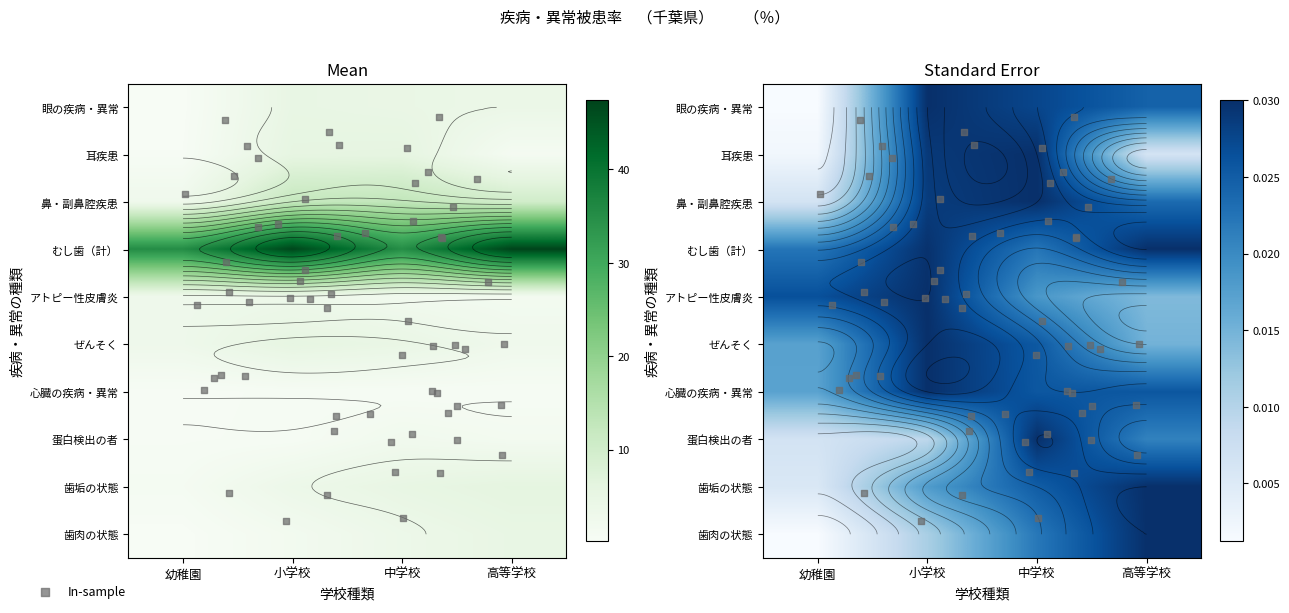

Reading left to right, extract all data points from this chart.

眼の疾病・異常: 0.2	4.9	4.5	4.0
耳疾患: 0.4	5.5	5.7	1.2
鼻・副鼻腔疾患: 2.8	12.3	12.9	10.1
むし歯（計）: 35.3	47.0	35.1	47.4
アトピー性皮膚炎: 3.0	3.4	2.1	1.6
ぜんそく: 0.0	0.0	0.0	0.0
心臓の疾病・異常: 0.4	0.7	0.6	0.6
蛋白検出の者: 0.5	0.7	2.3	1.6
歯垢の状態: 1.1	3.6	5.0	6.0
歯肉の状態: 0.2	1.8	3.6	4.9